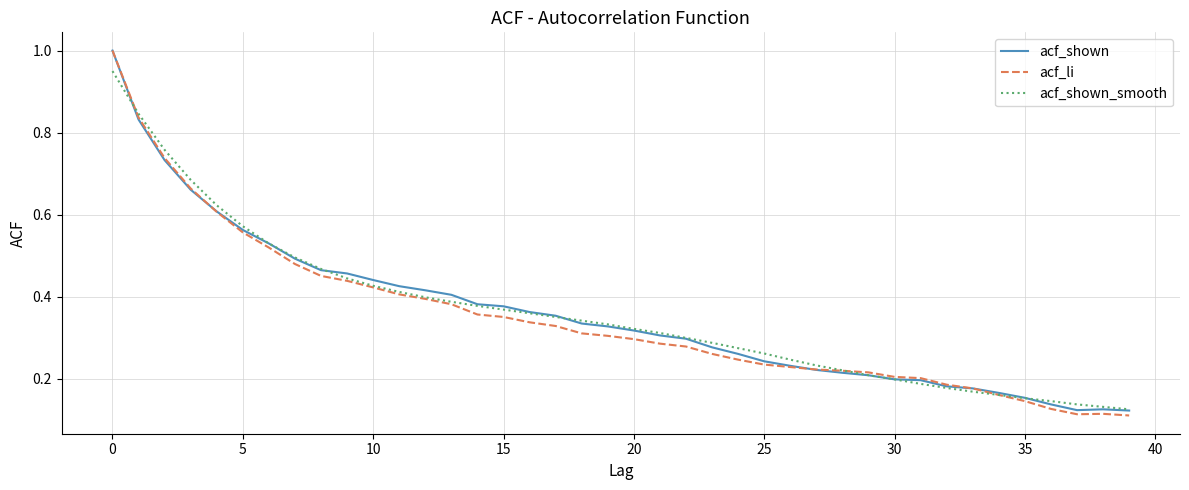

Which series has the largest range (max minus min)?

acf_li